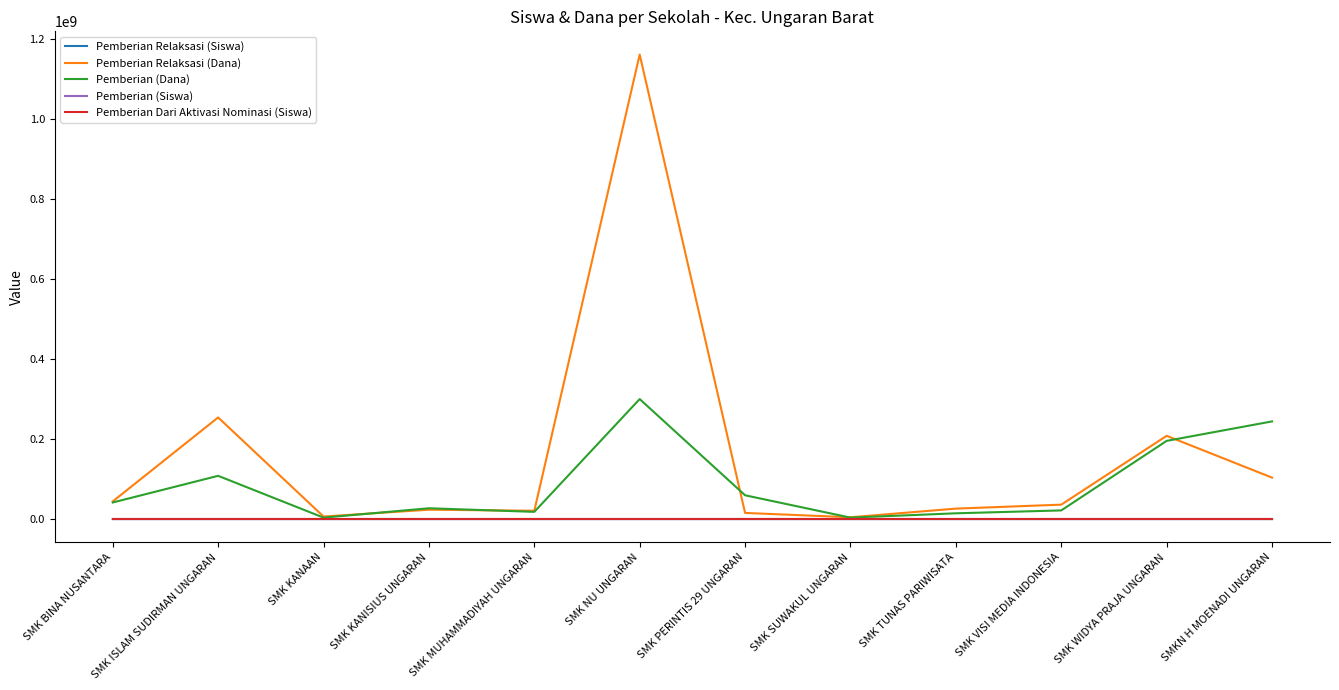

What is the difference between the Pemberian Dari Aktivasi Nominasi (Siswa) values at SMK PERINTIS 29 UNGARAN and SMK WIDYA PRAJA UNGARAN?

27